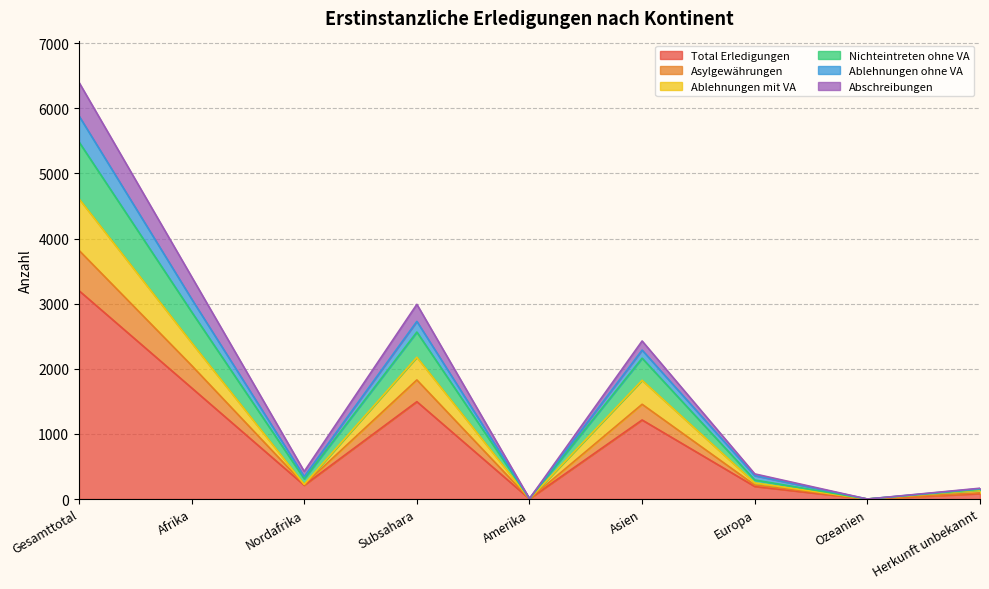

What are all the series names shown in the legend?

Total Erledigungen, Asylgewährungen, Ablehnungen mit VA, Nichteintreten ohne VA, Ablehnungen ohne VA, Abschreibungen